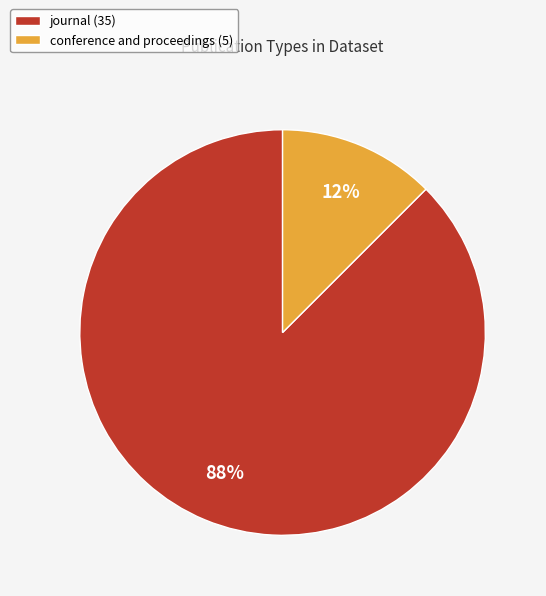

What is the largest slice in the pie chart?

journal